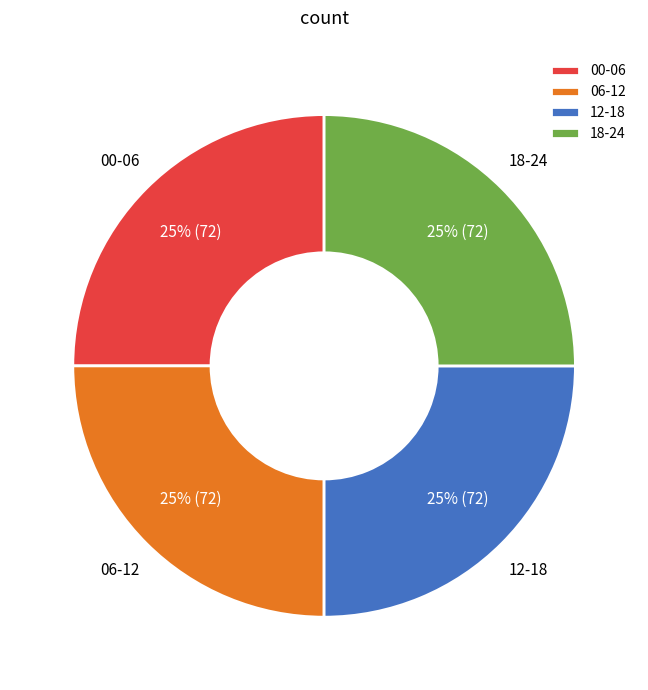

Does any single category account for the majority?

No